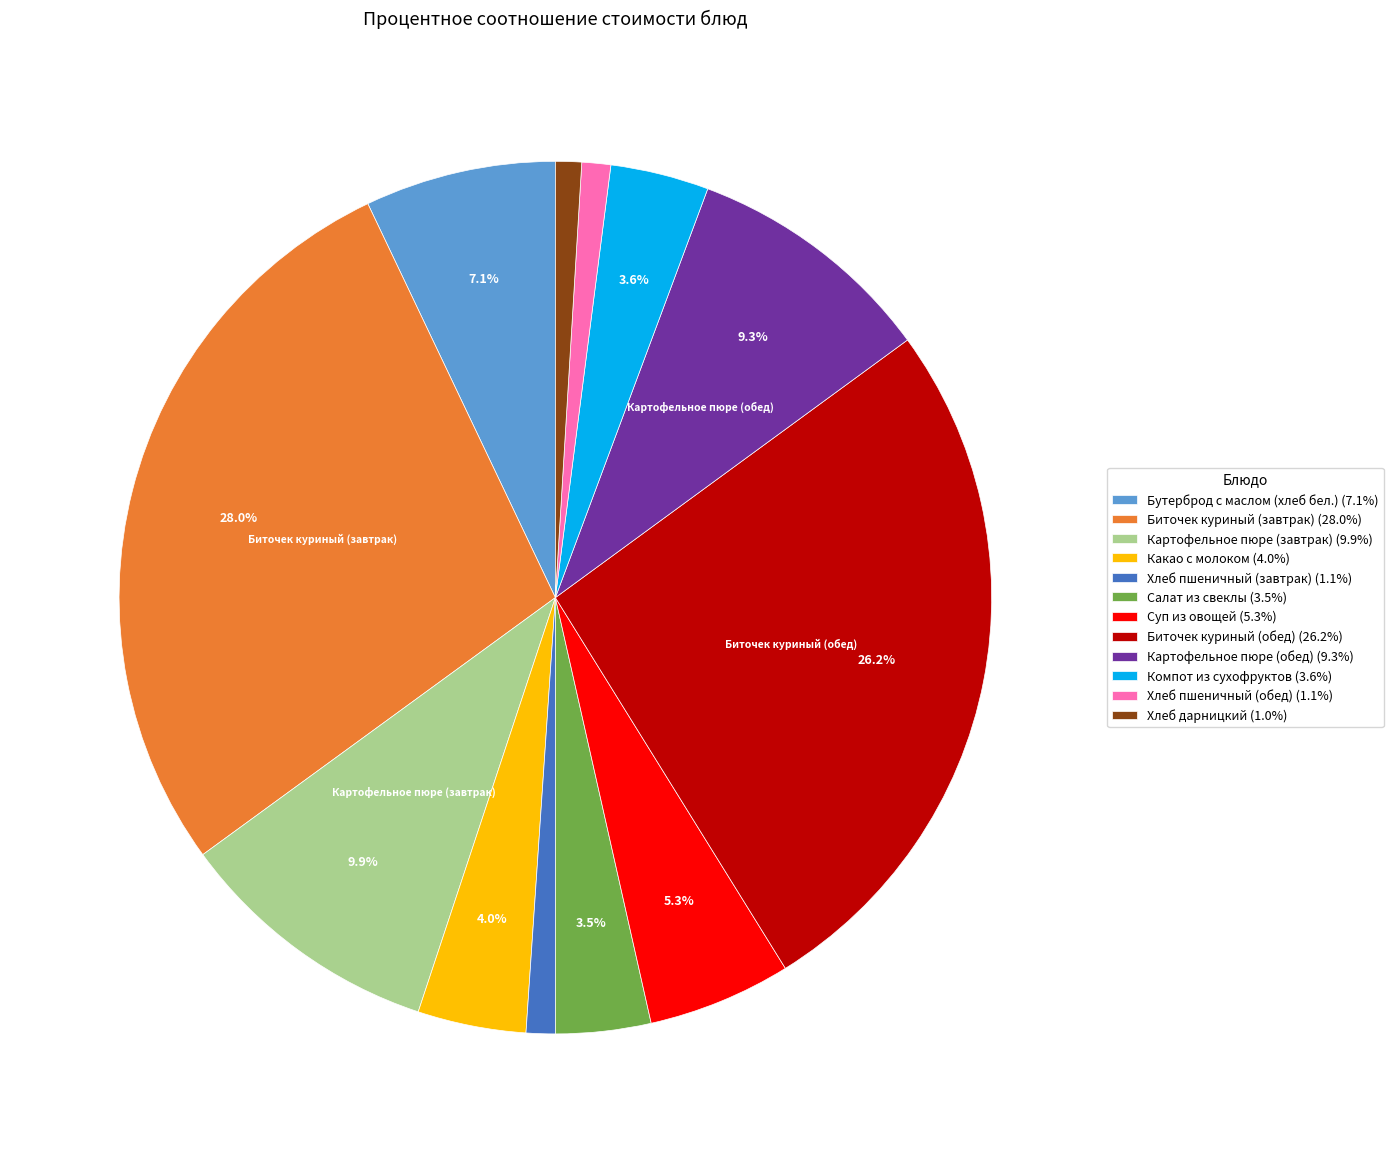

What portion of the pie excludes Биточек куриный (обед)?

73.8%